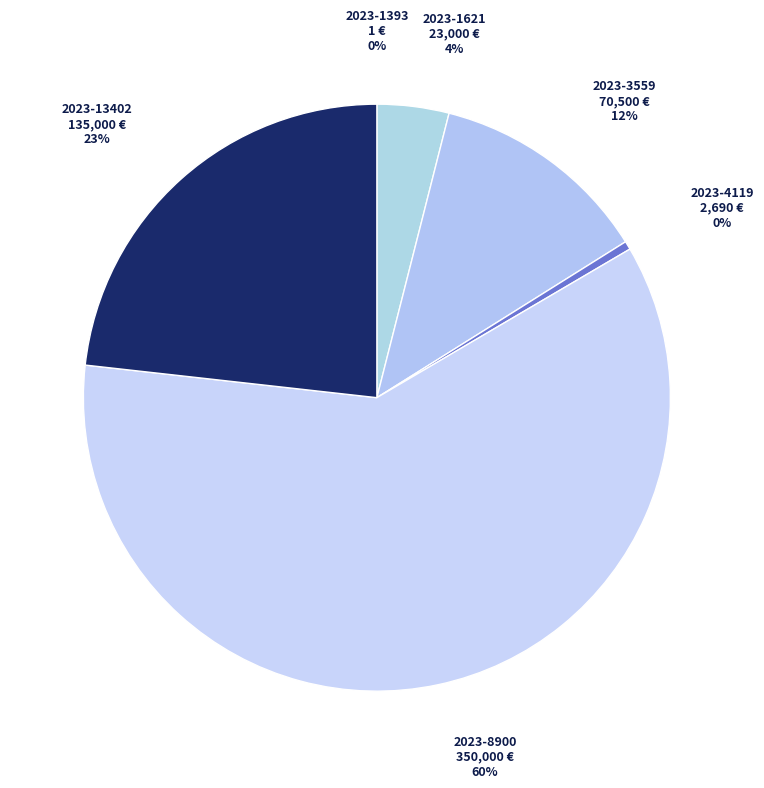

To the nearest percent, what percentage of the pie is 2023-1621?

4%